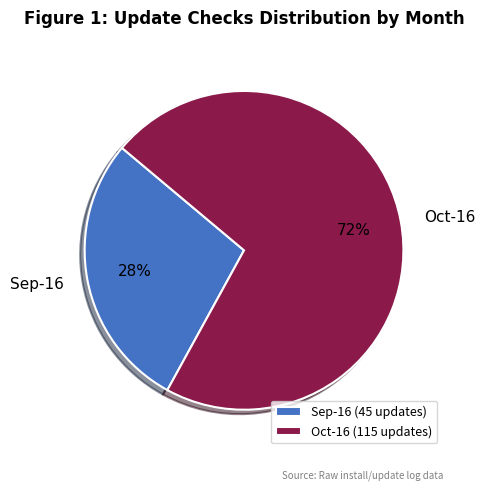

Combined, do Oct-16 and Sep-16 account for over 50%?

Yes